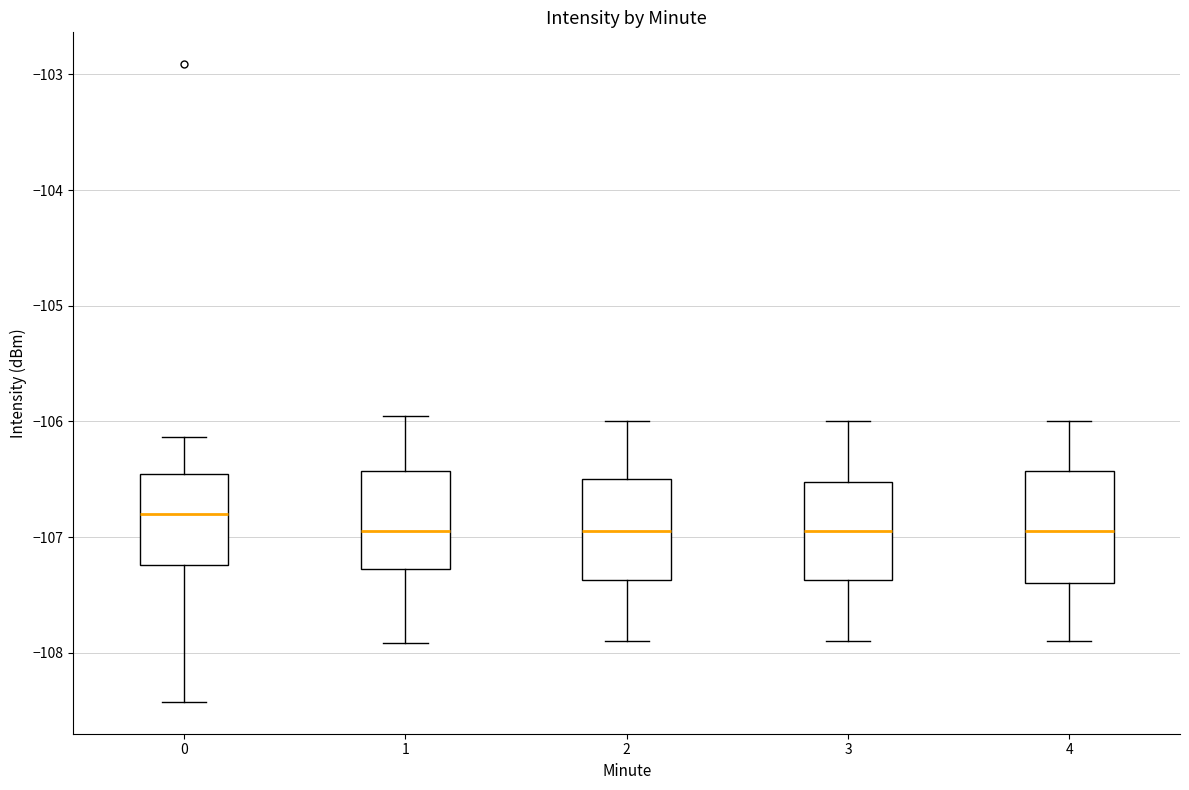

Where is the lower edge of the box at x = 2 on the y-axis? The values are not printed on the chart, so give them approximately, as read against the axis.

-107.4